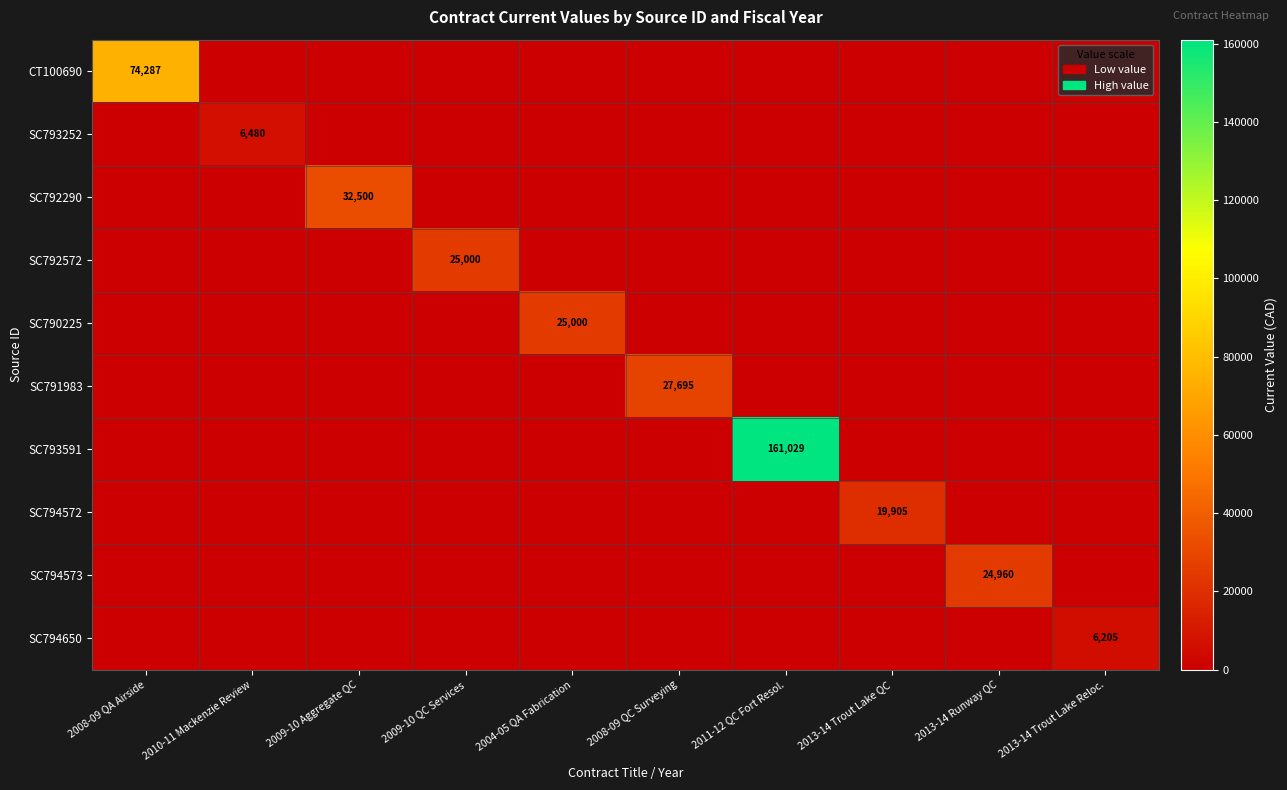

At which category is the sum across all series the highest?

2011-12 QC Fort Resol.